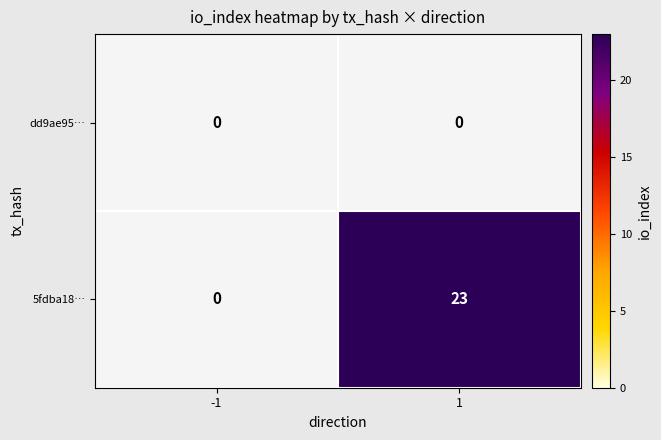

Which series has the largest total across all categories?

5fdba18…